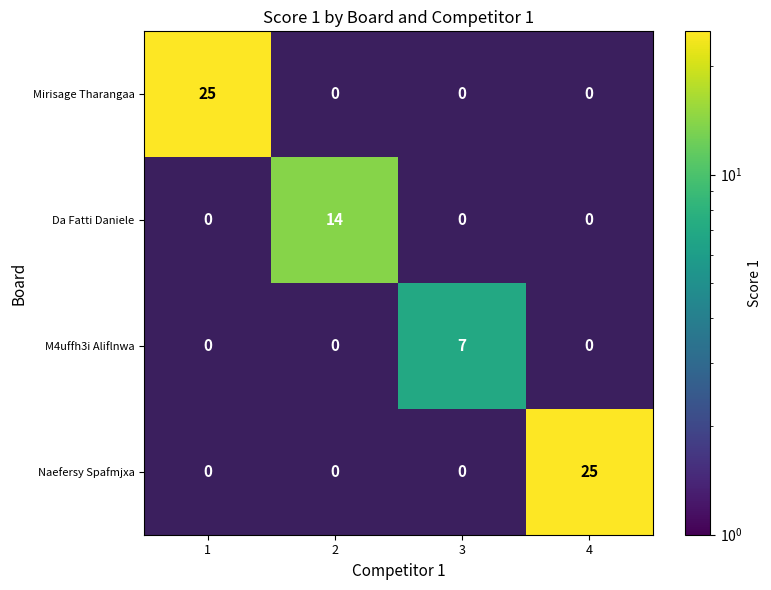

What is the difference between the highest and lowest values at 2?

14